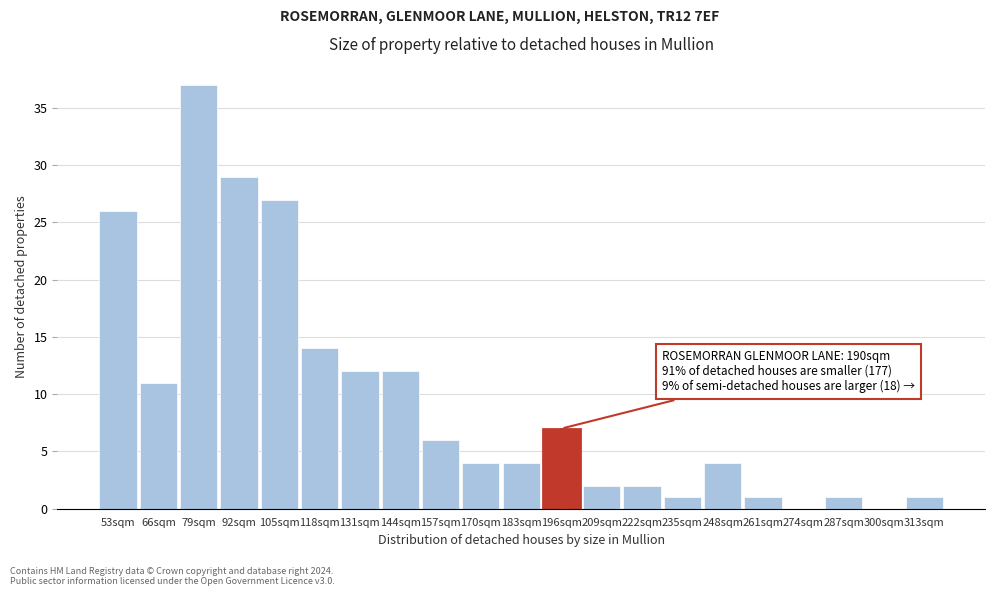

Reading left to right, what are all the values shown in this chart?

53sqm=26	66sqm=11	79sqm=37	92sqm=29	105sqm=27	118sqm=14	131sqm=12	144sqm=12	157sqm=6	170sqm=4	183sqm=4	196sqm=7	209sqm=2	222sqm=2	235sqm=1	248sqm=4	261sqm=1	274sqm=0	287sqm=1	300sqm=0	313sqm=1